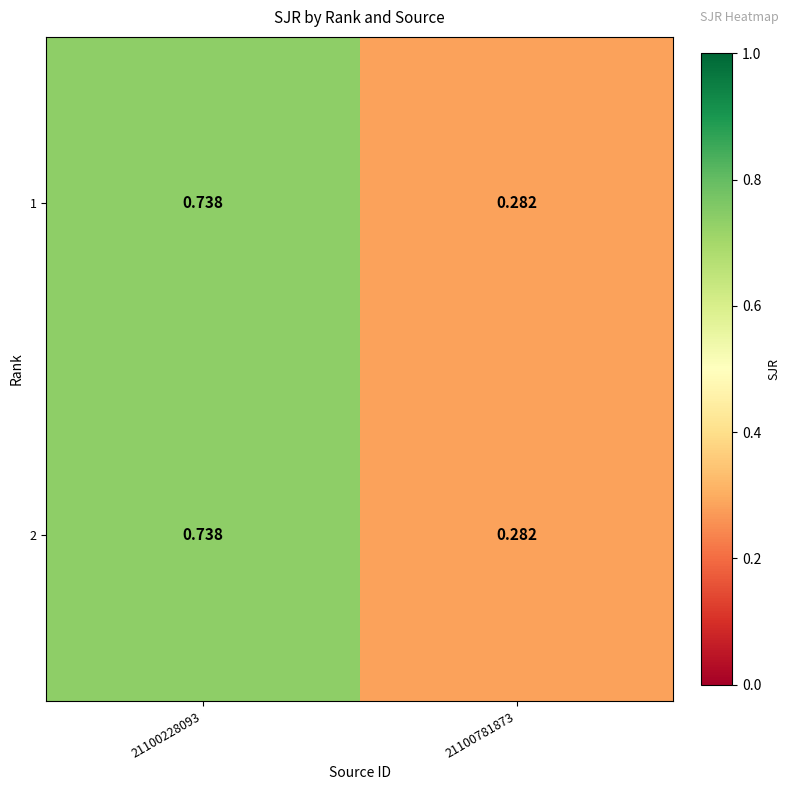

Is the value of 2 at 21100228093 greater than the value of 1 at 21100781873?

Yes